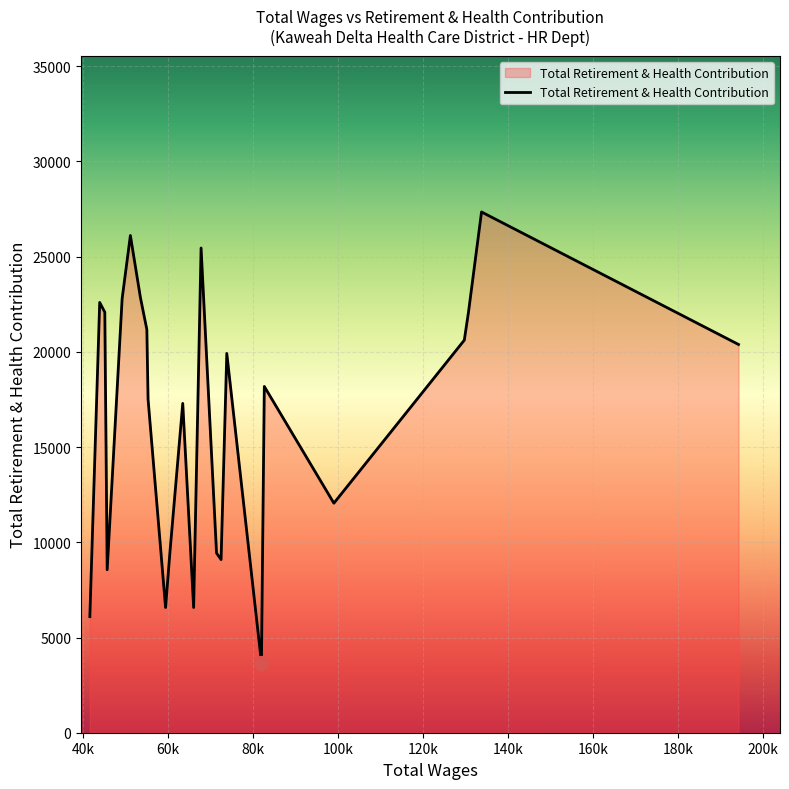

How many series are shown in this chart?

1